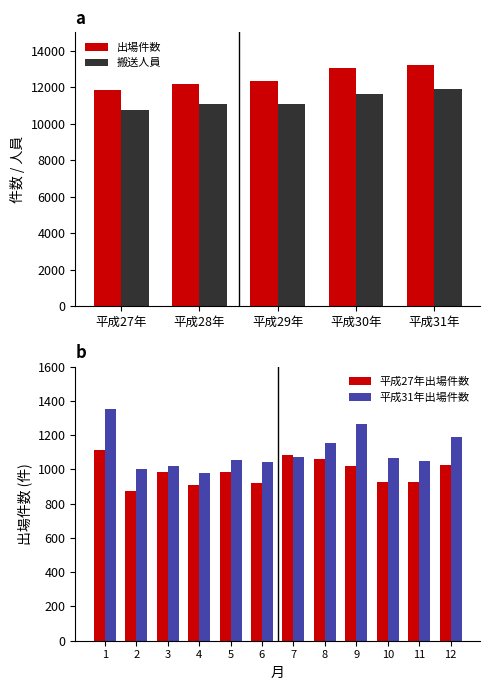

Which category has the highest value across all series?

平成31年